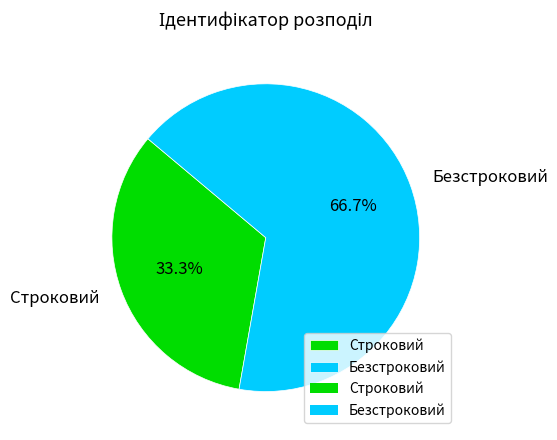

How many segments does this pie chart have?

2